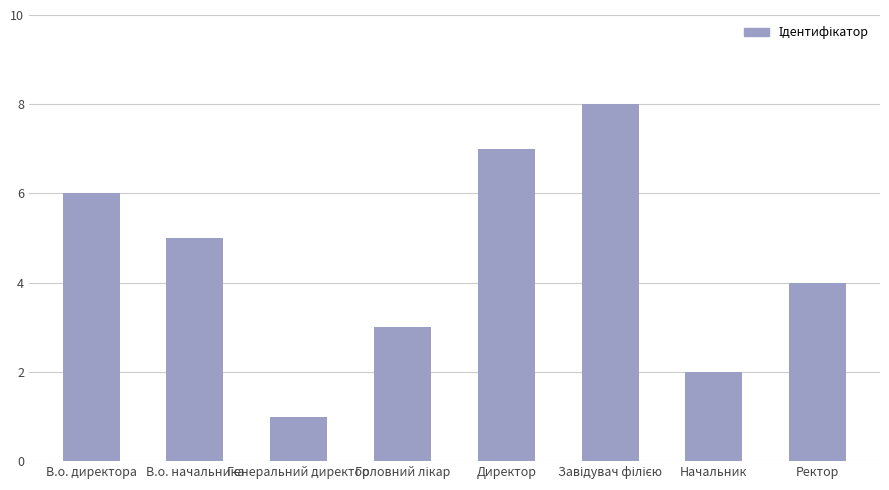

What is the minimum value shown in the chart?

1